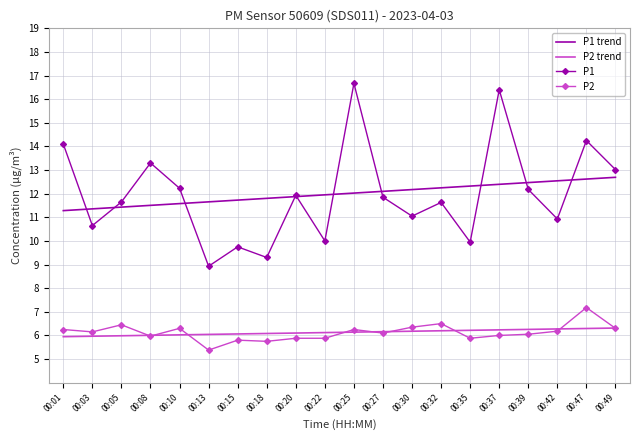

True or false: P1 has a value of 9.5 at 00:01.

False